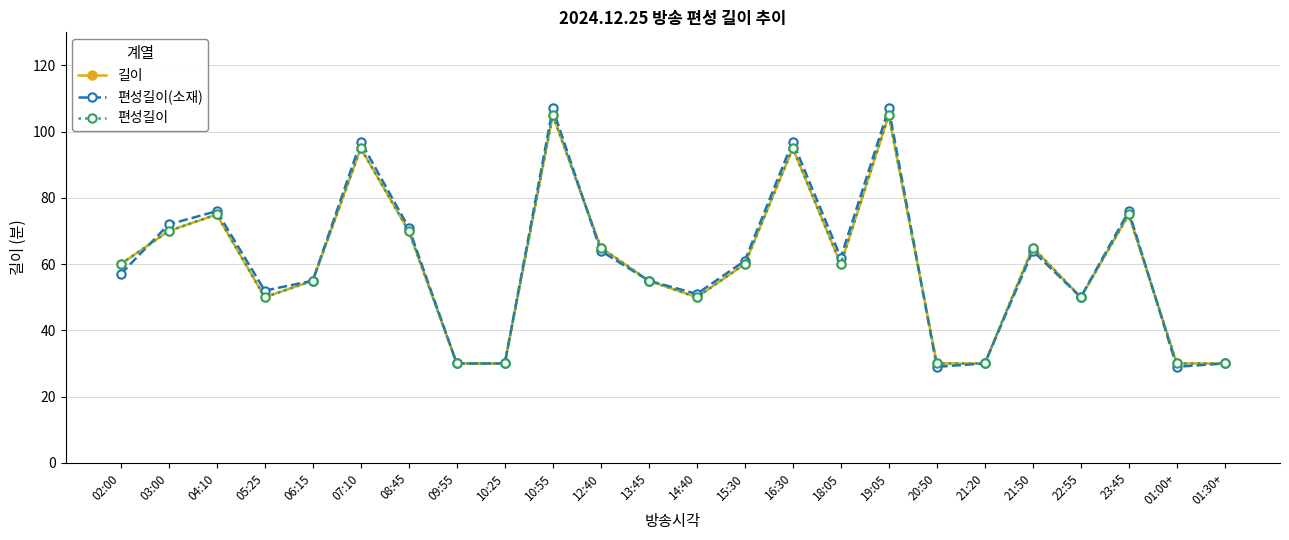

Which has a higher value, 01:30+ or 03:00?

03:00